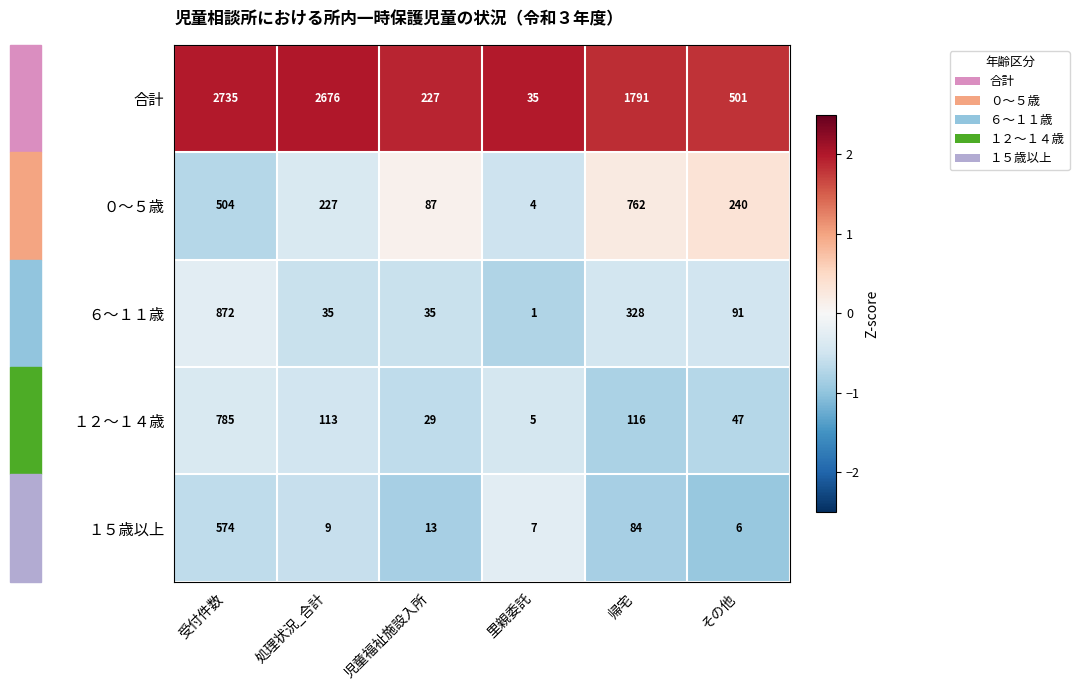

Which category has the lowest value across all series?

里親委託